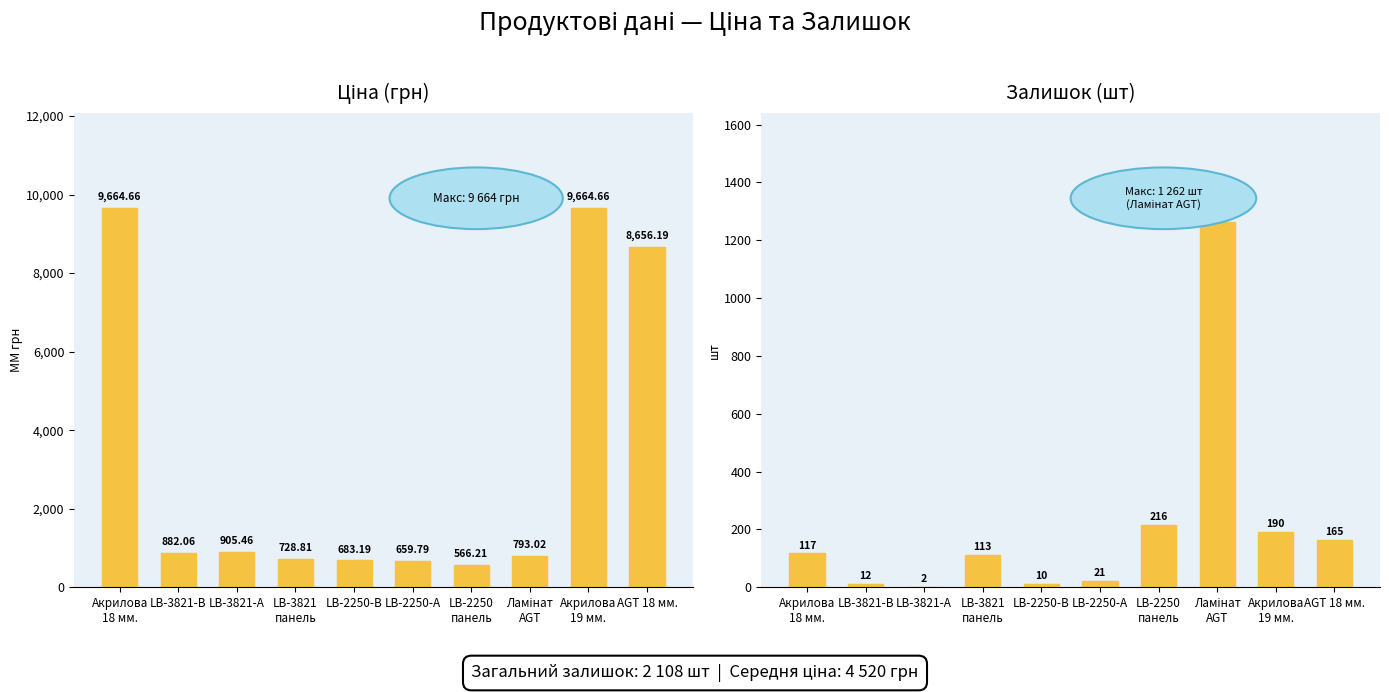

Reading left to right, list all the values displayed in this chart.

Ціна: Акрилова
18 мм.=9664.7	LB-3821-В=882.1	LB-3821-А=905.5	LB-3821
панель=728.8	LB-2250-В=683.2	LB-2250-А=659.8	LB-2250
панель=566.2	Ламінат
AGT=793.0	Акрилова
19 мм.=9664.7	AGT 18 мм.=8656.2
Залишок: Акрилова
18 мм.=117.0	LB-3821-В=12.0	LB-3821-А=2.0	LB-3821
панель=113.0	LB-2250-В=10.0	LB-2250-А=21.0	LB-2250
панель=216.0	Ламінат
AGT=1262.0	Акрилова
19 мм.=190.0	AGT 18 мм.=165.0